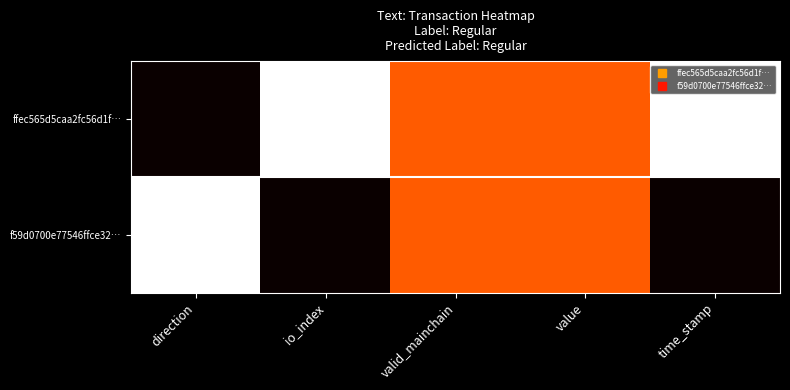

Which label corresponds to the smallest value in the chart?

direction